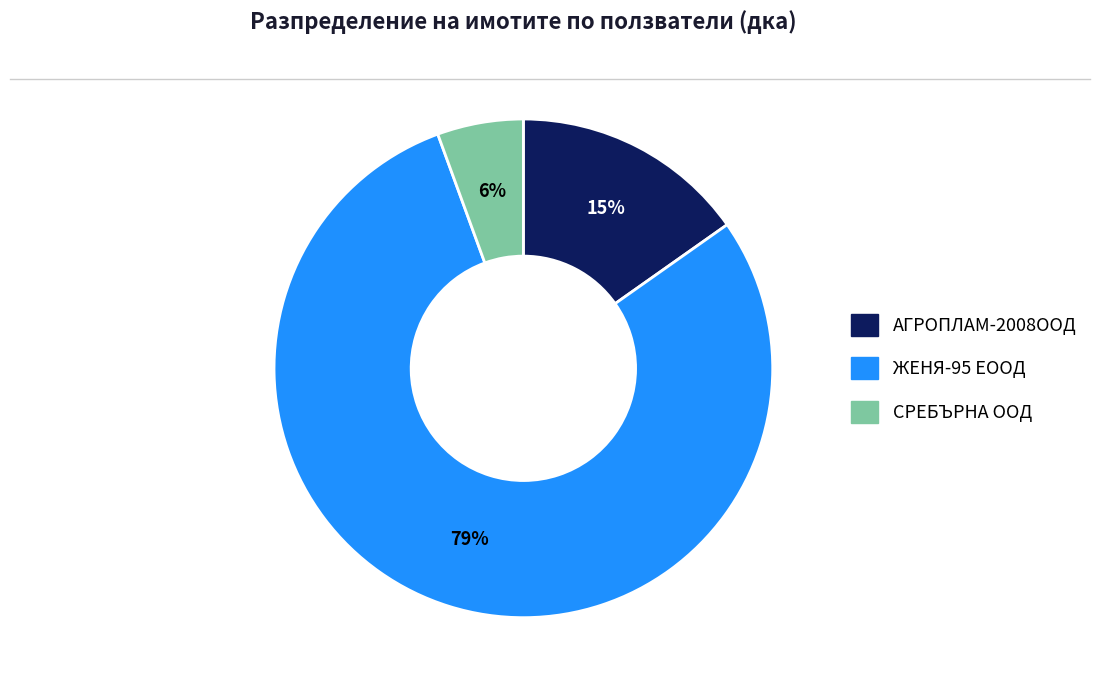

Between СРЕБЪРНА ООД and АГРОПЛАМ-2008ООД, which is larger?

АГРОПЛАМ-2008ООД